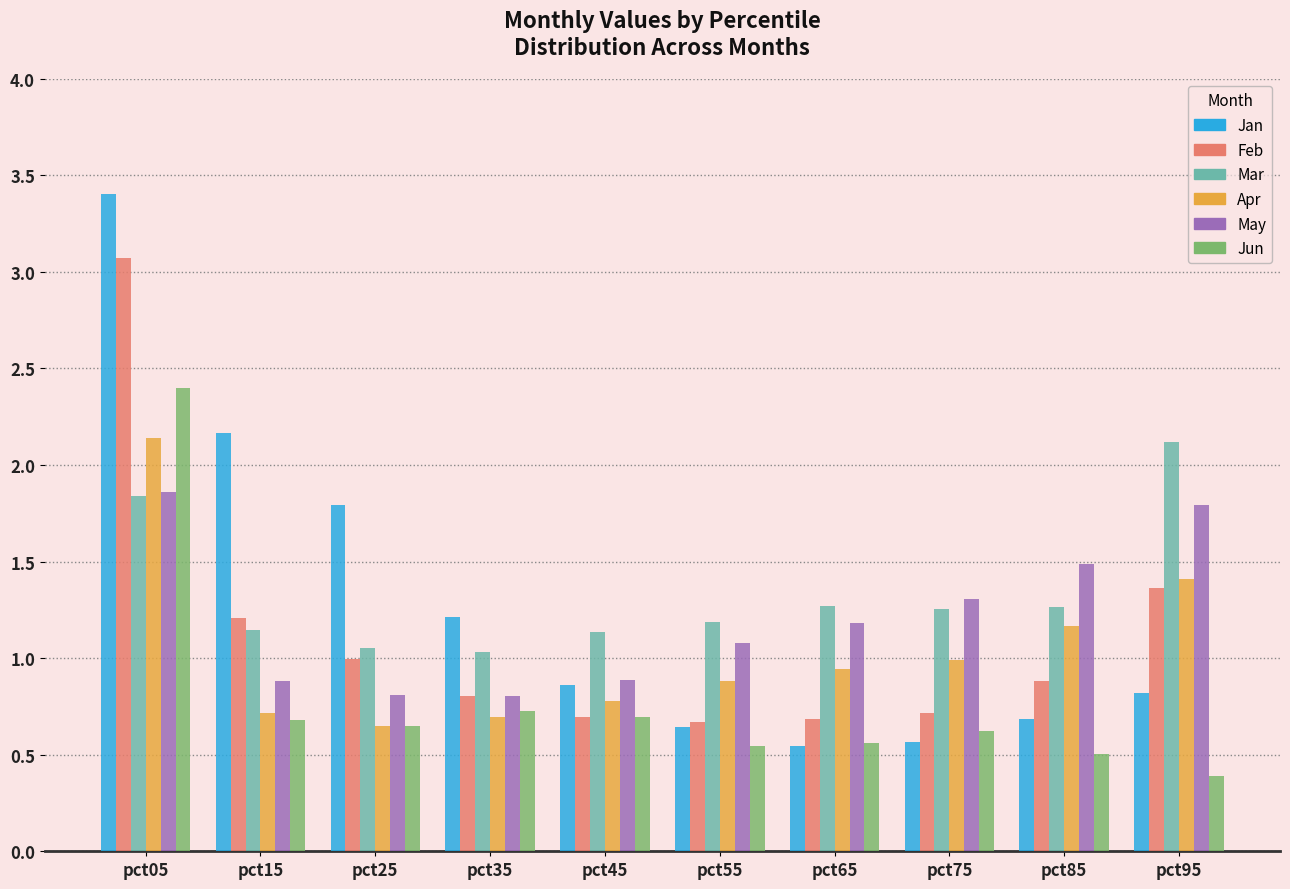

What is the spread (max minus min) of values at pct15?

1.5